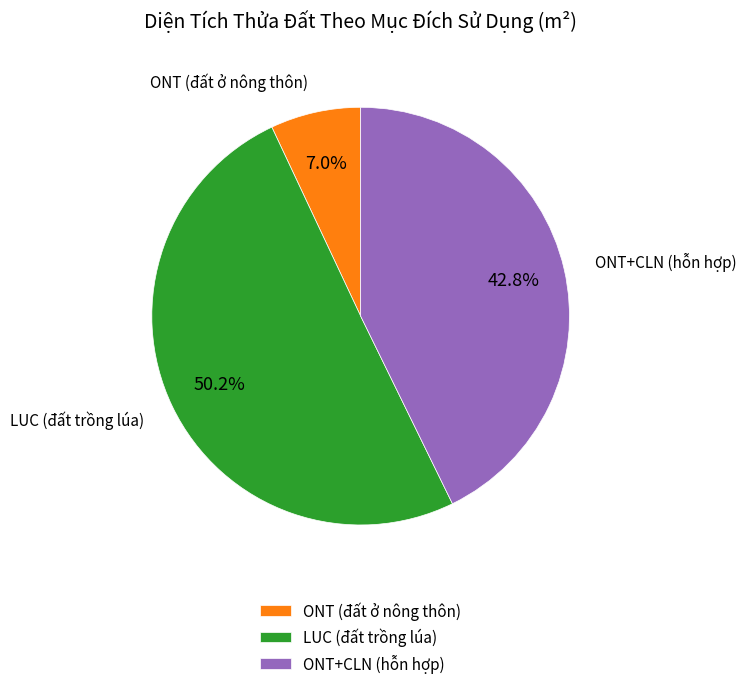

Rank the categories by value from highest to lowest.

LUC (đất trồng lúa), ONT+CLN (hỗn hợp), ONT (đất ở nông thôn)